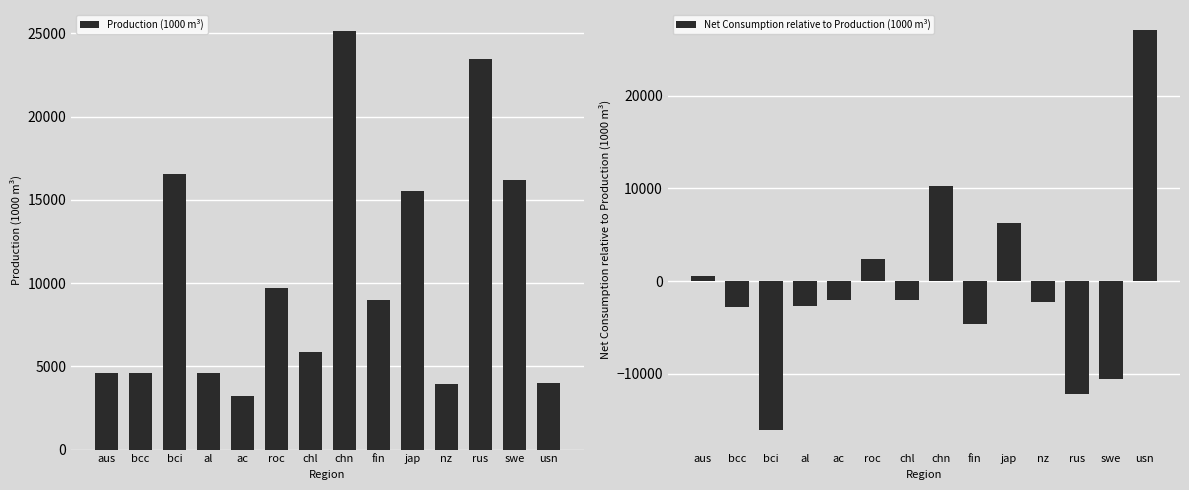

How many series are shown in this chart?

2